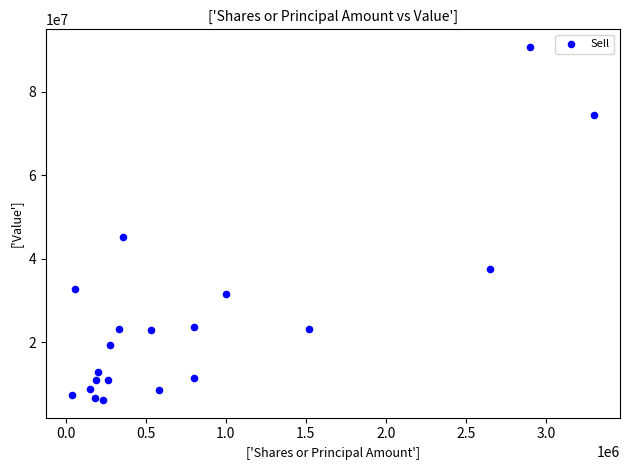

What Y value in the scatter plot is closest to 48455500?

45230000